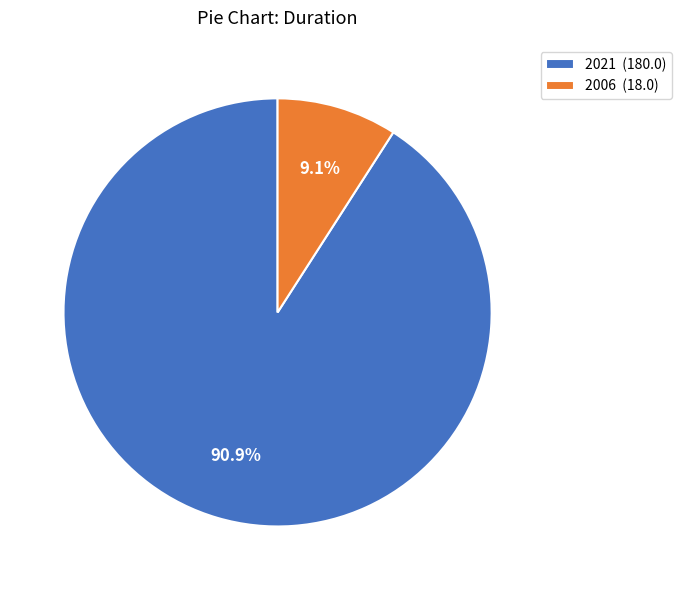

True or false: 2006 accounts for 9% of the total.

True